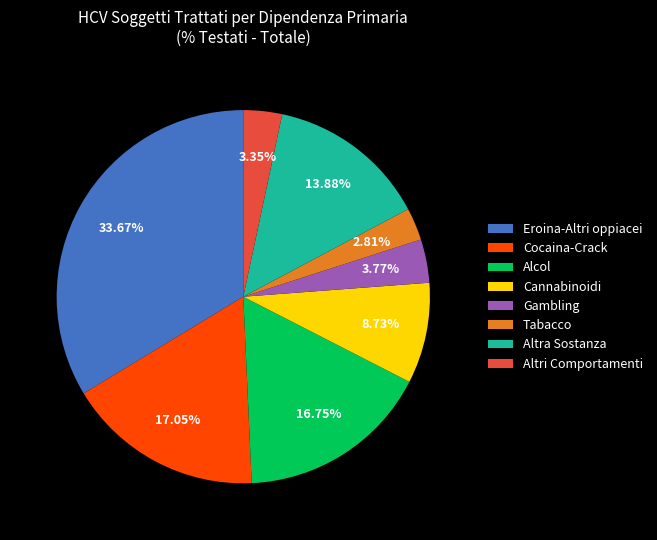

Approximately how many times larger is the value at Cocaina-Crack compared to Cannabinoidi?

2.0